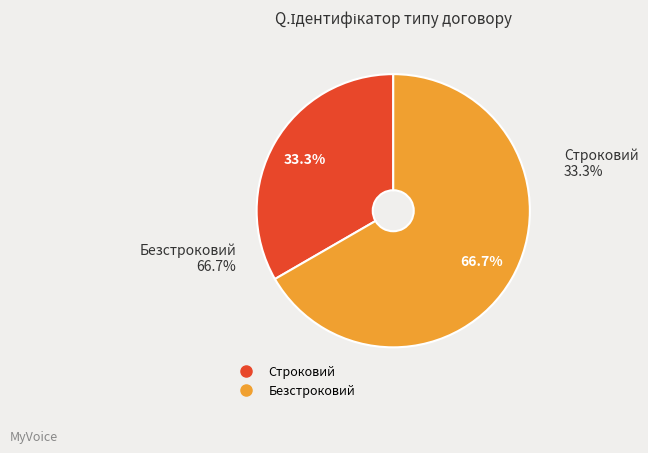

True or false: Безстроковий accounts for 73% of the total.

False